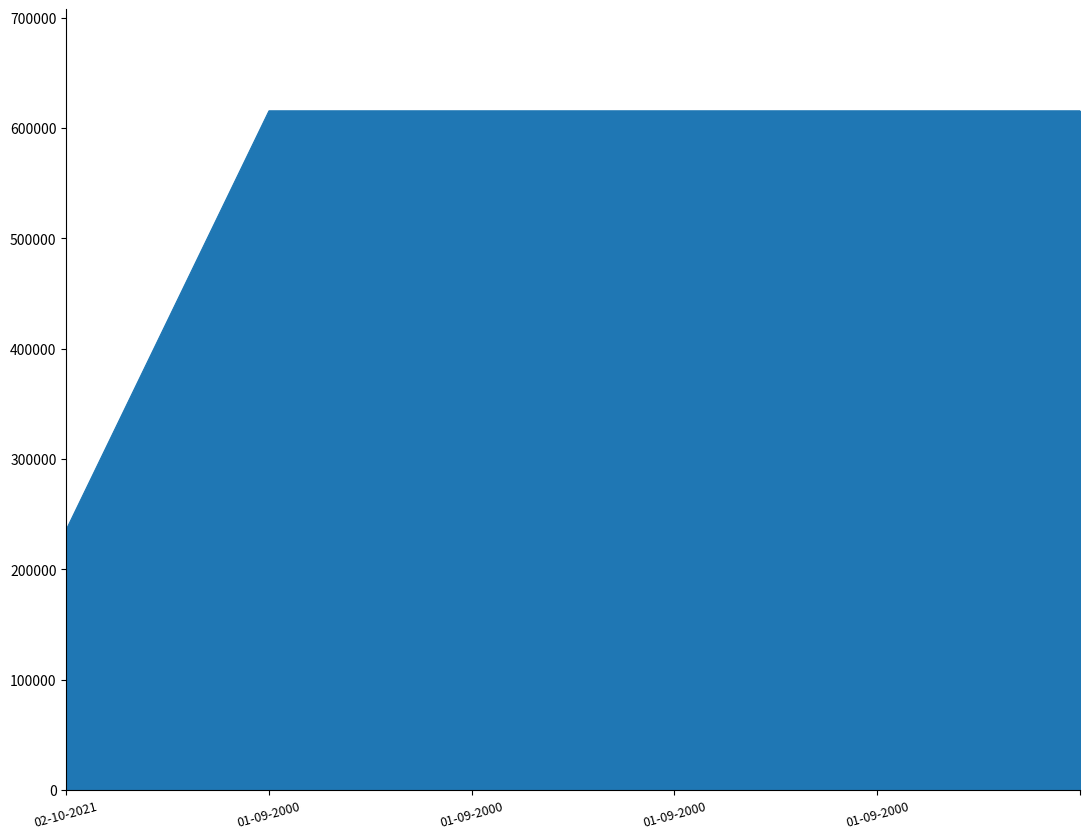

How many lines are shown in the chart?

1